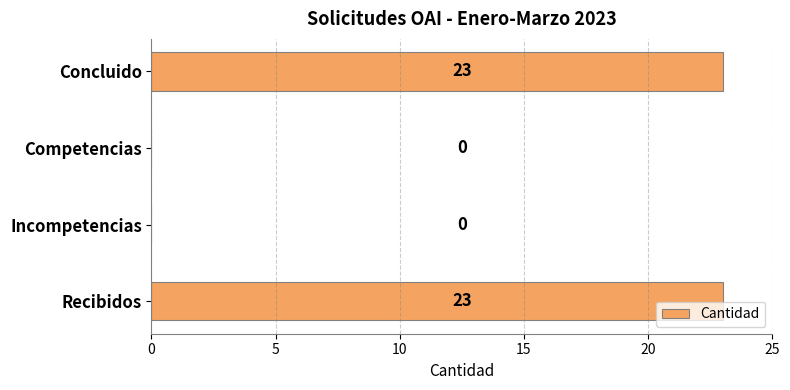

The value at Concluido is 15. True or false?

False